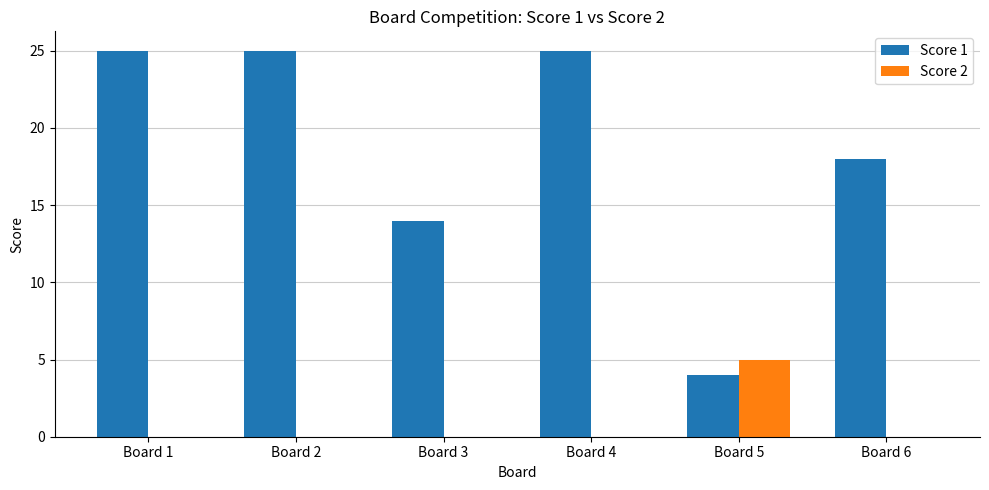

How many series are shown in this chart?

2